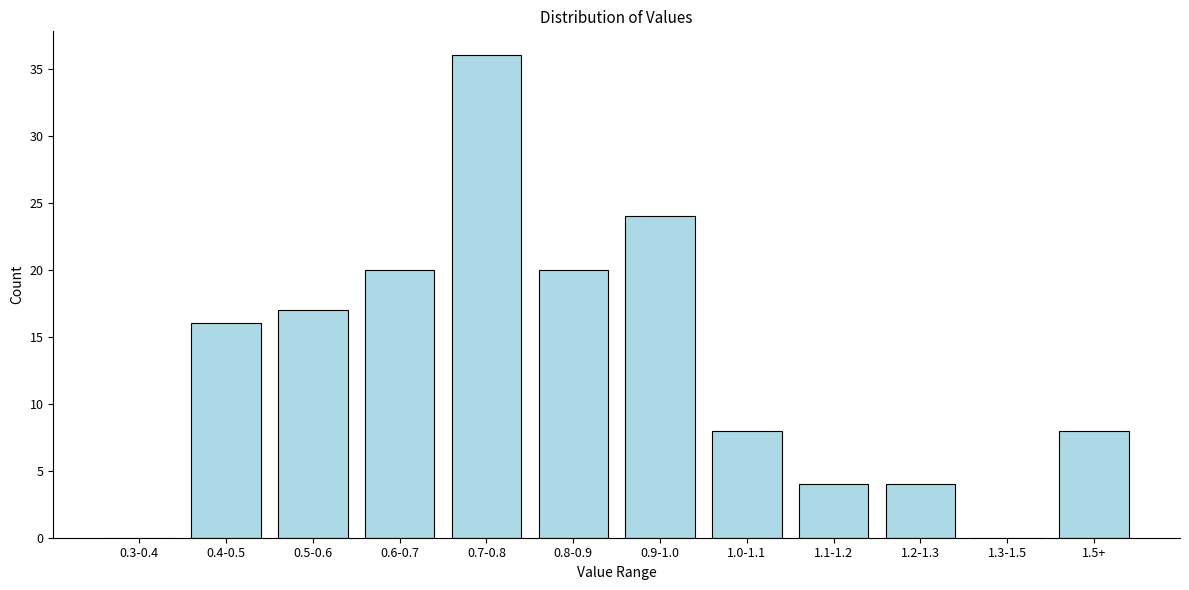

Reading left to right, list all the values displayed in this chart.

0.3-0.4=0	0.4-0.5=16	0.5-0.6=17	0.6-0.7=20	0.7-0.8=36	0.8-0.9=20	0.9-1.0=24	1.0-1.1=8	1.1-1.2=4	1.2-1.3=4	1.3-1.5=0	1.5+=8